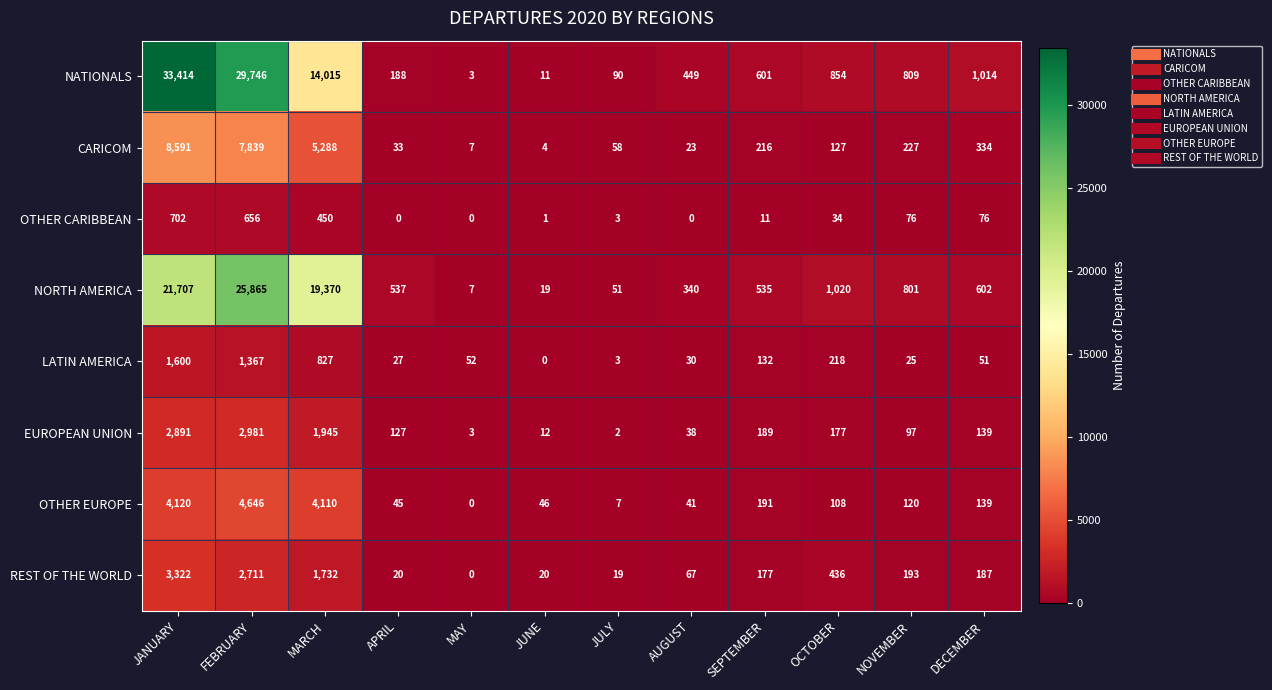

Which series has the largest total across all categories?

NATIONALS